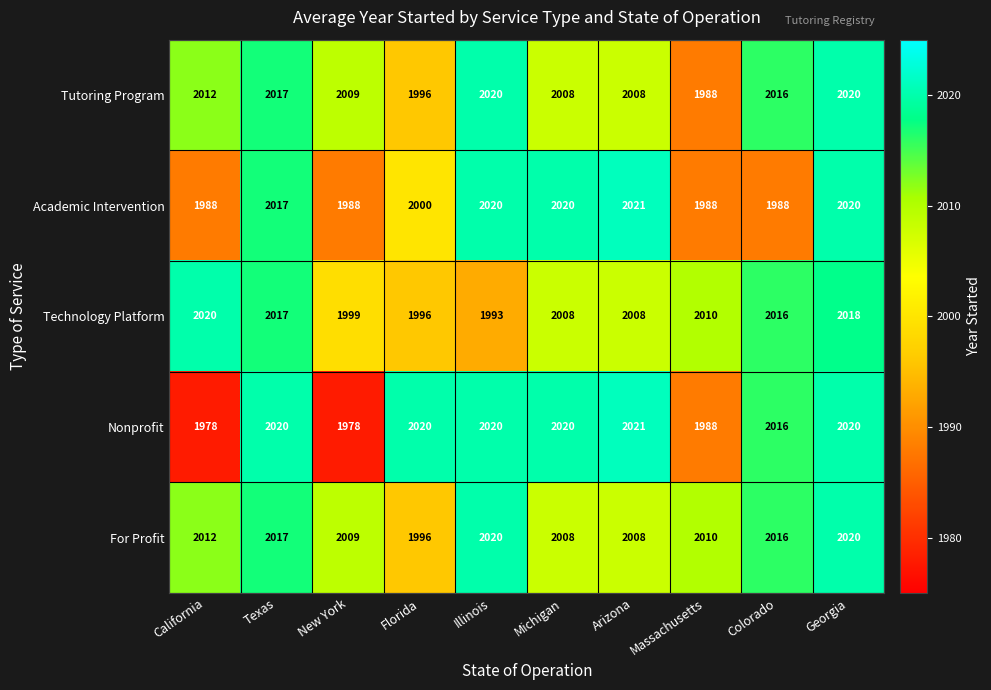

Which series has the widest spread of values?

Nonprofit